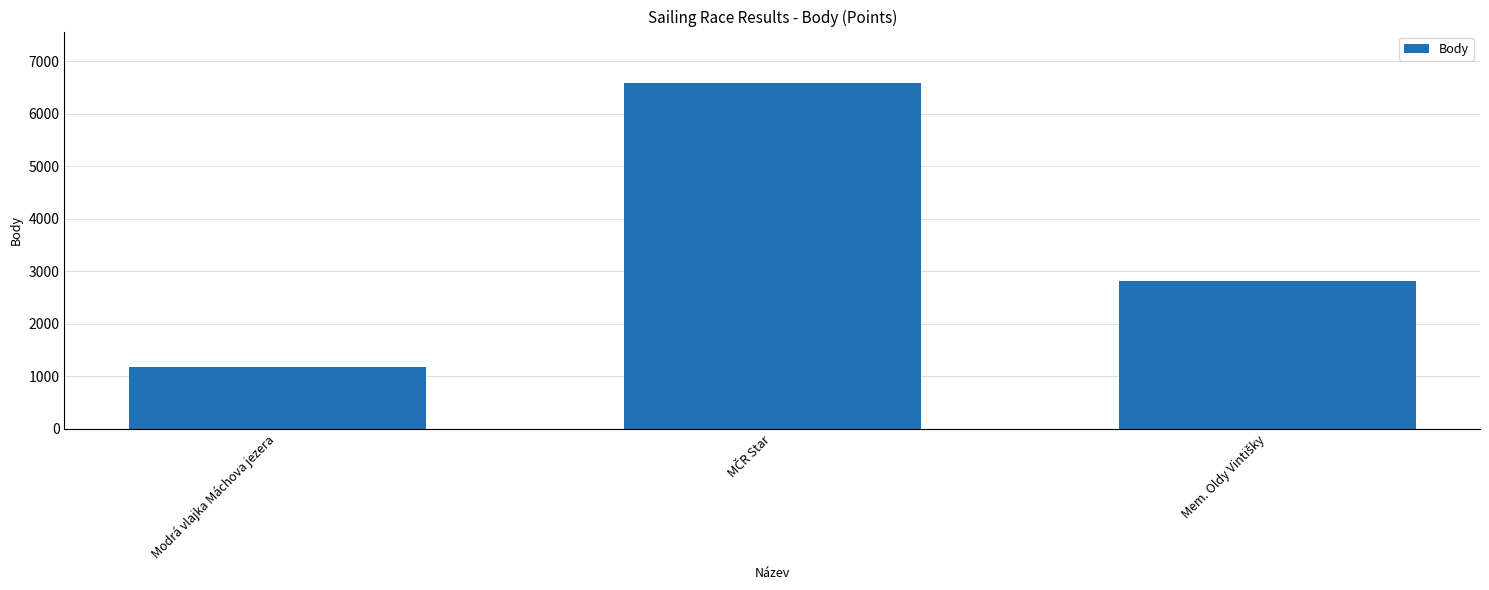

What is the value of the 3rd bar from the left?

2814